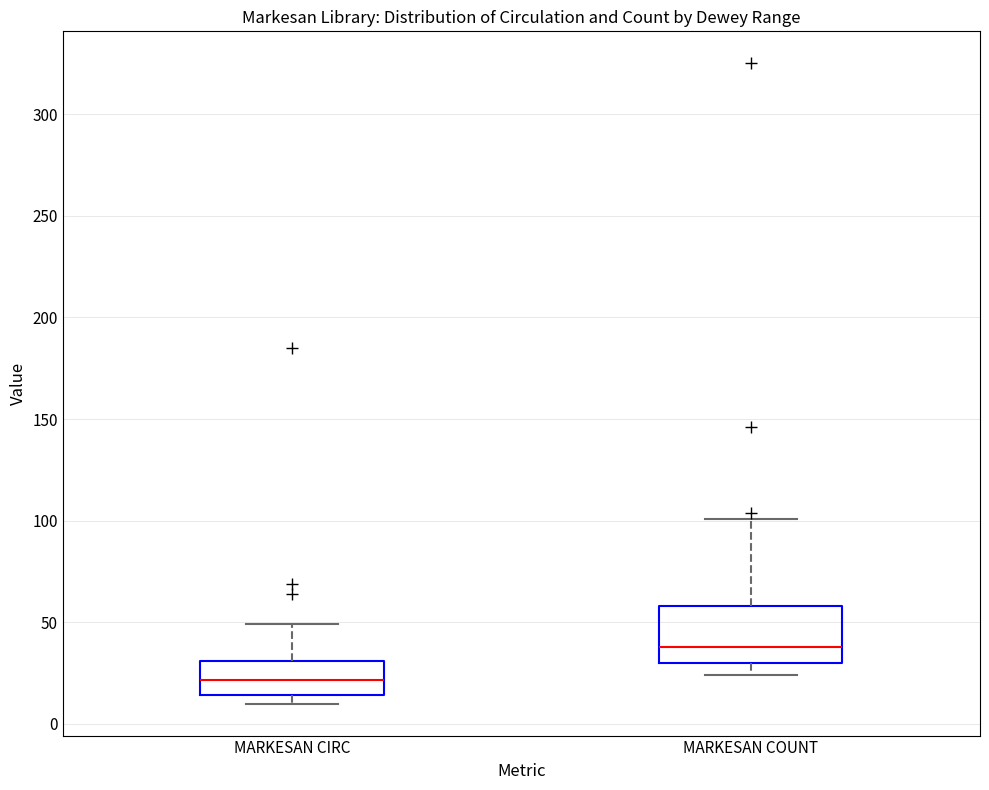

Reading left to right, transcribe this box plot: for each box, give where its median line is, the range the box spans, and where its two whiskers end, as read against the y-axis. The values are not printed on the chart, so give them approximately, as read against the axis.

MARKESAN CIRC: median 20, box 15 to 30, whiskers 10 to 50
MARKESAN COUNT: median 40, box 30 to 60, whiskers 25 to 100